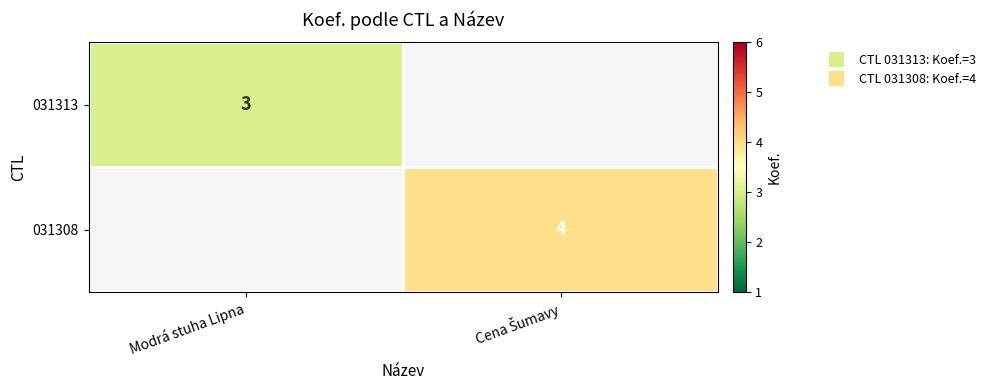

At which label does 031313 reach its peak?

Modrá stuha Lipna